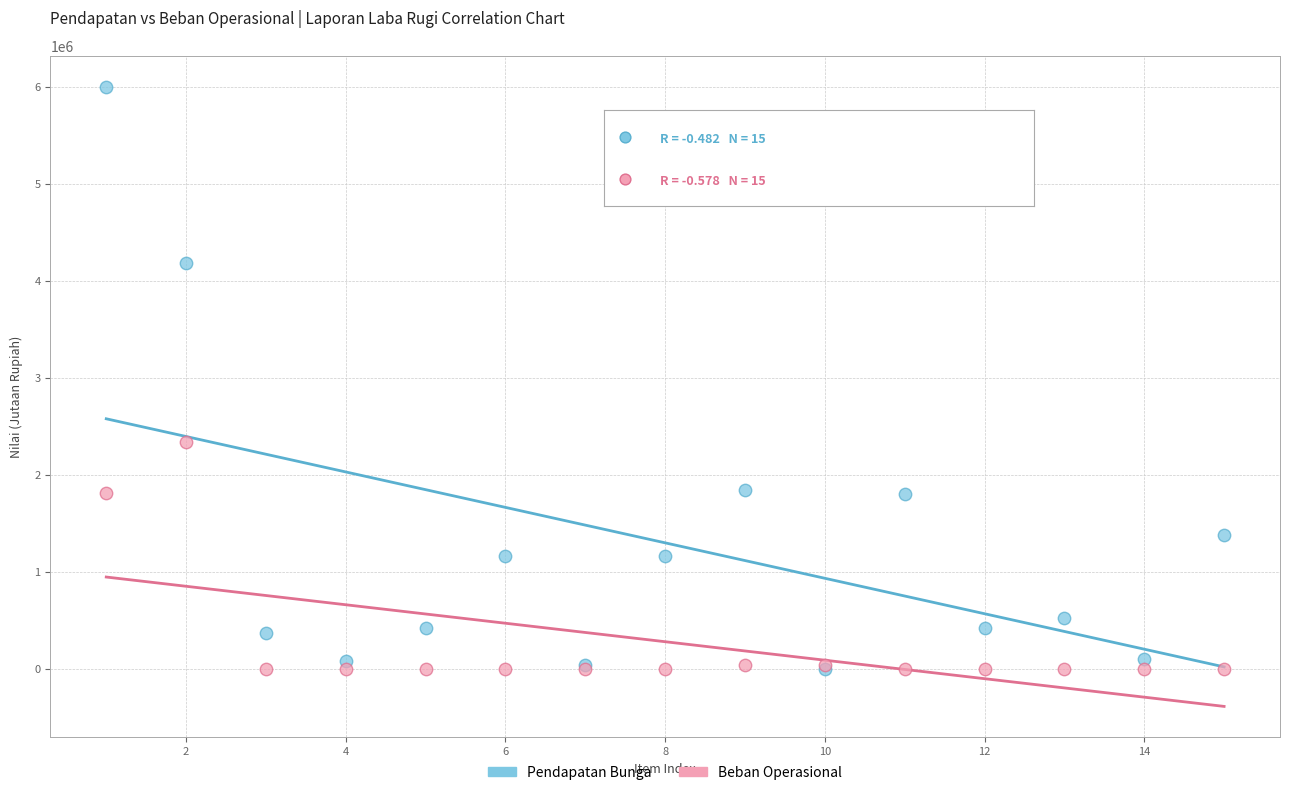

In the Pendapatan Bunga series, what Y value is closest to 3003434?

1843502